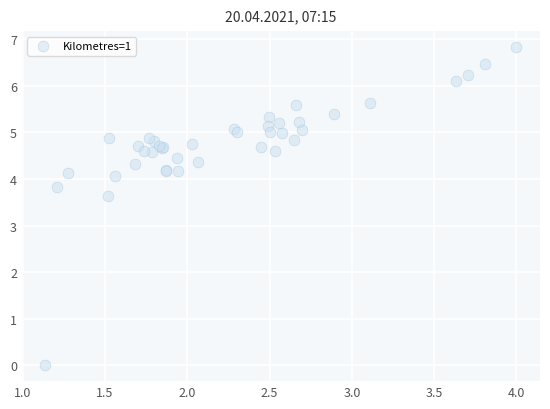

What Y value in the scatter plot is closest to 3?

3.6